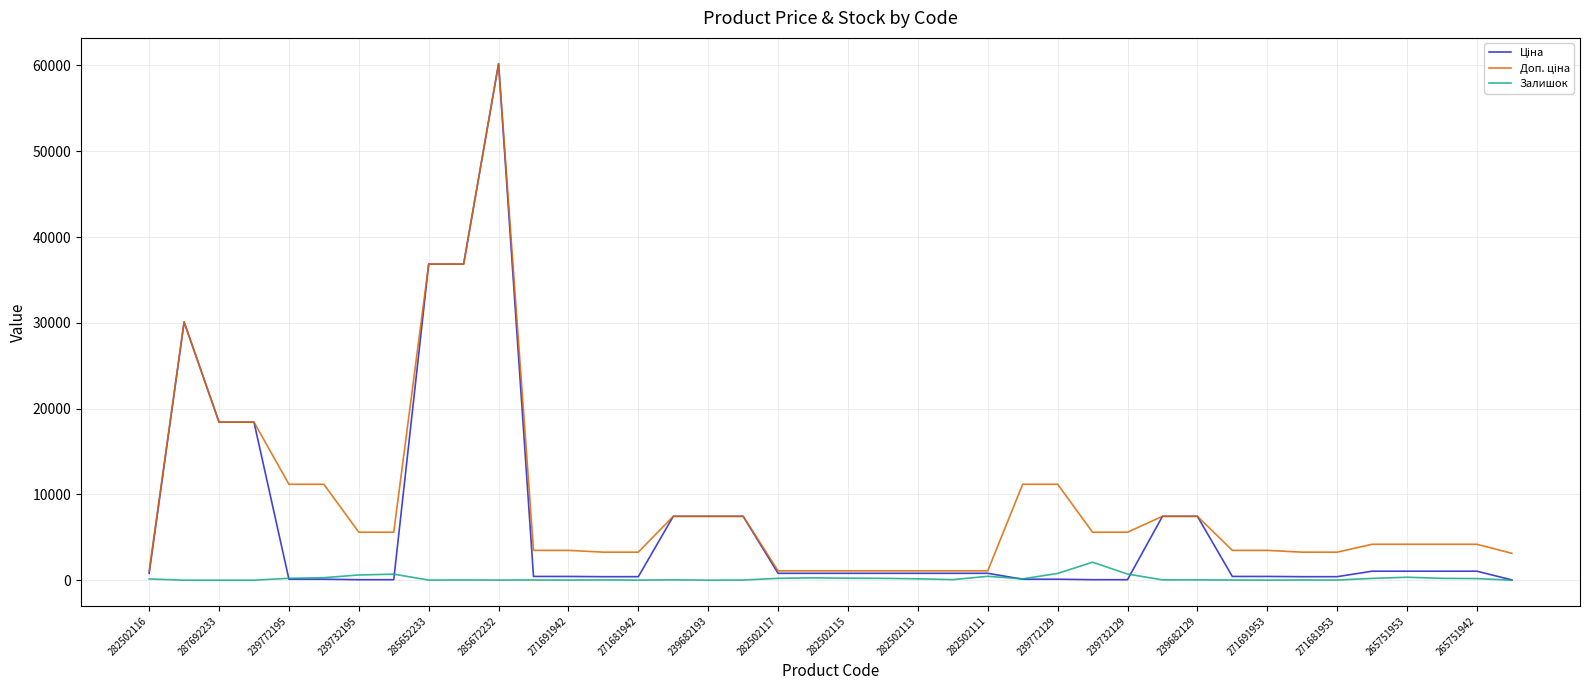

What is the greatest value displayed?

60205.6